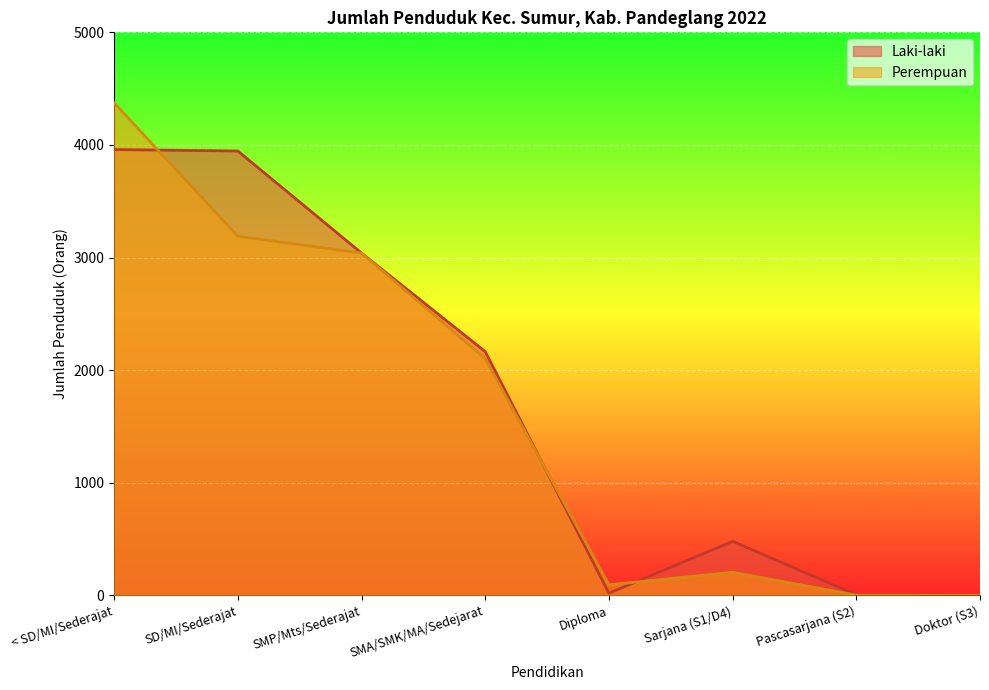

Which category has the highest value across all series?

< SD/MI/Sederajat